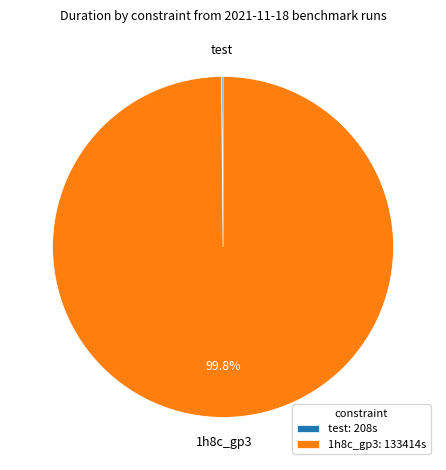

What percentage is NOT represented by 1h8c_gp3?

0.2%